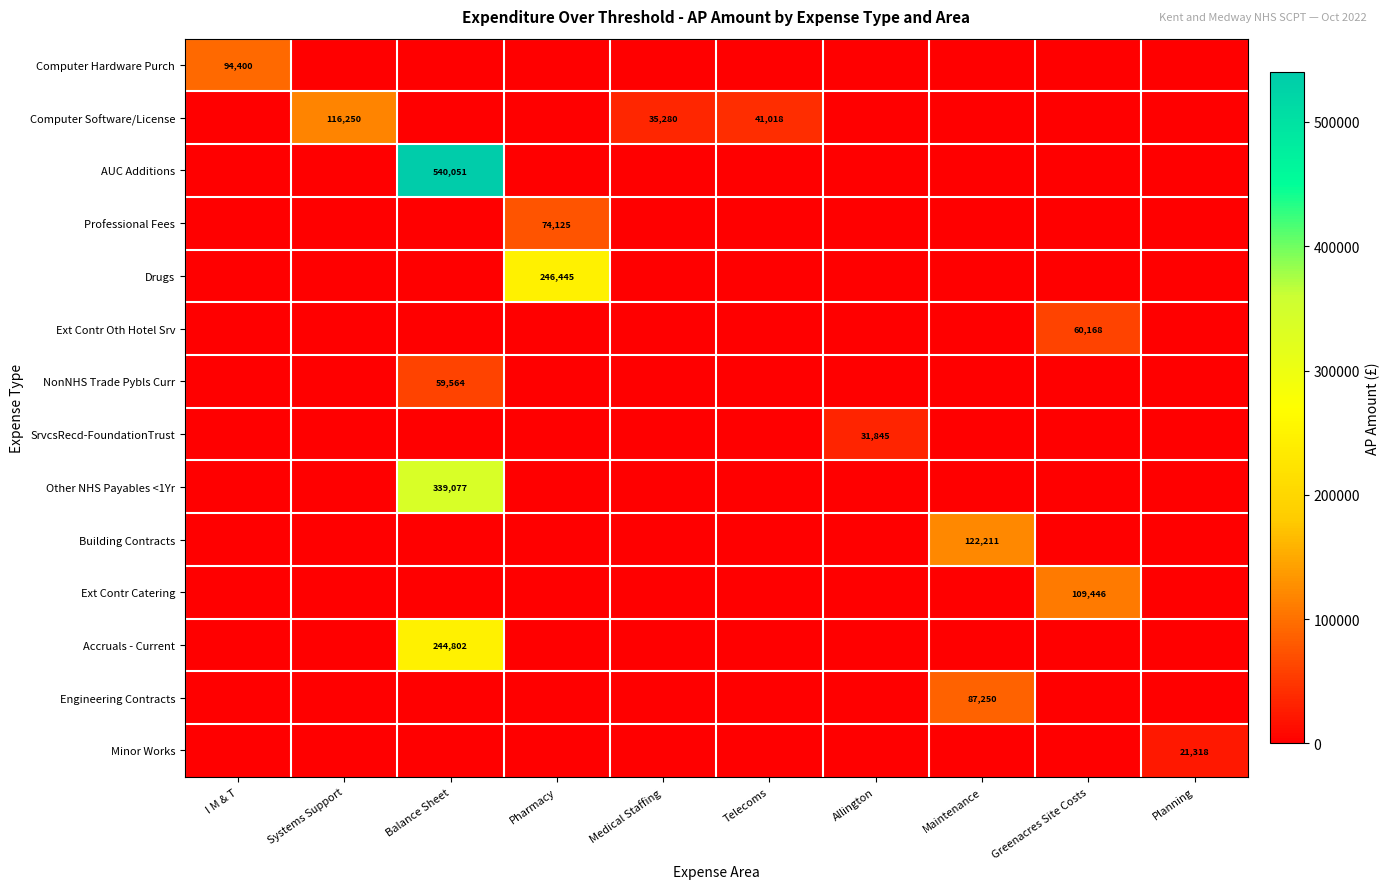

True or false: Professional Fees has a value of 74125 at Pharmacy.

True